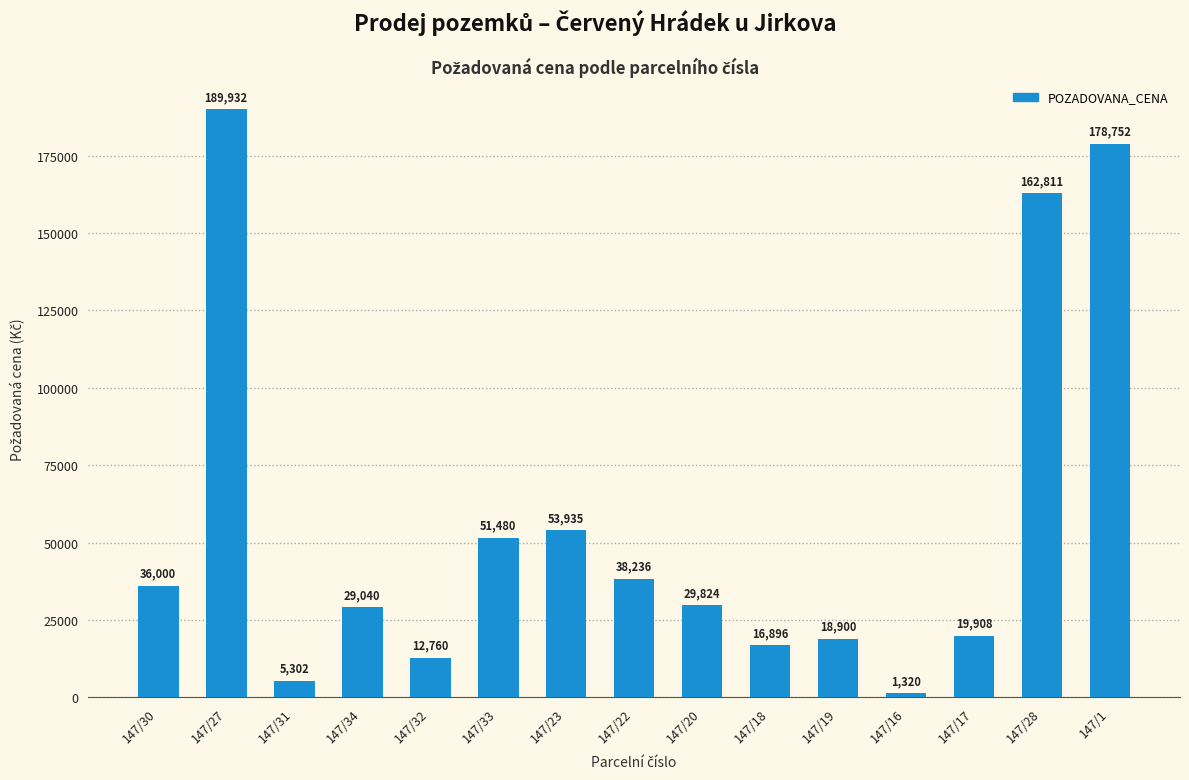

What is the difference between the maximum and minimum values?

188612